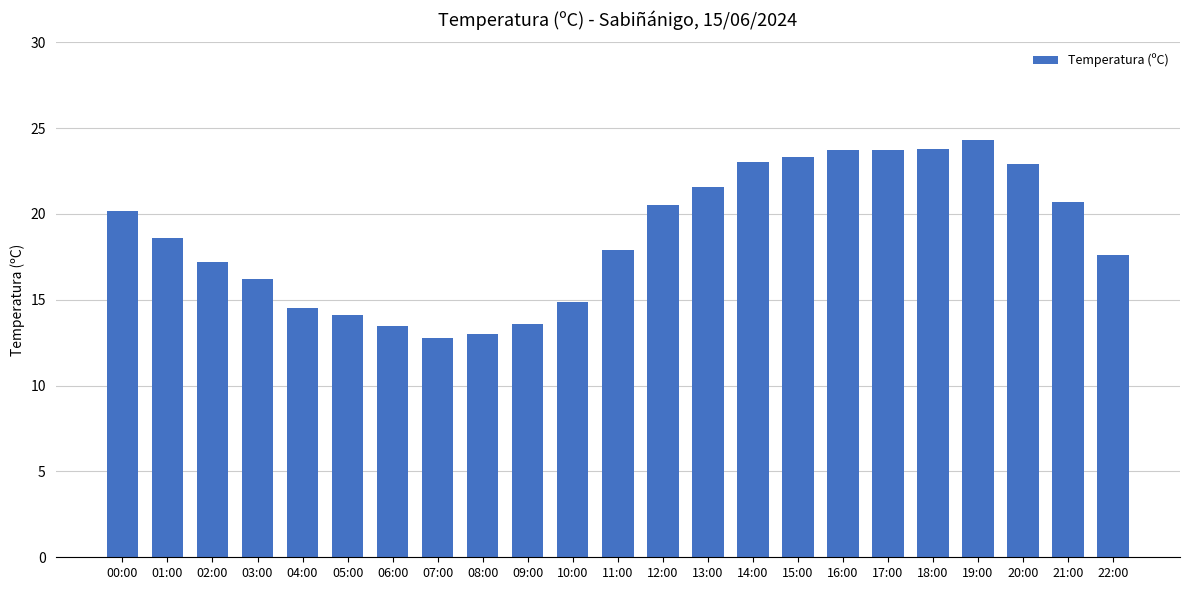

How many bars are there in total?

23